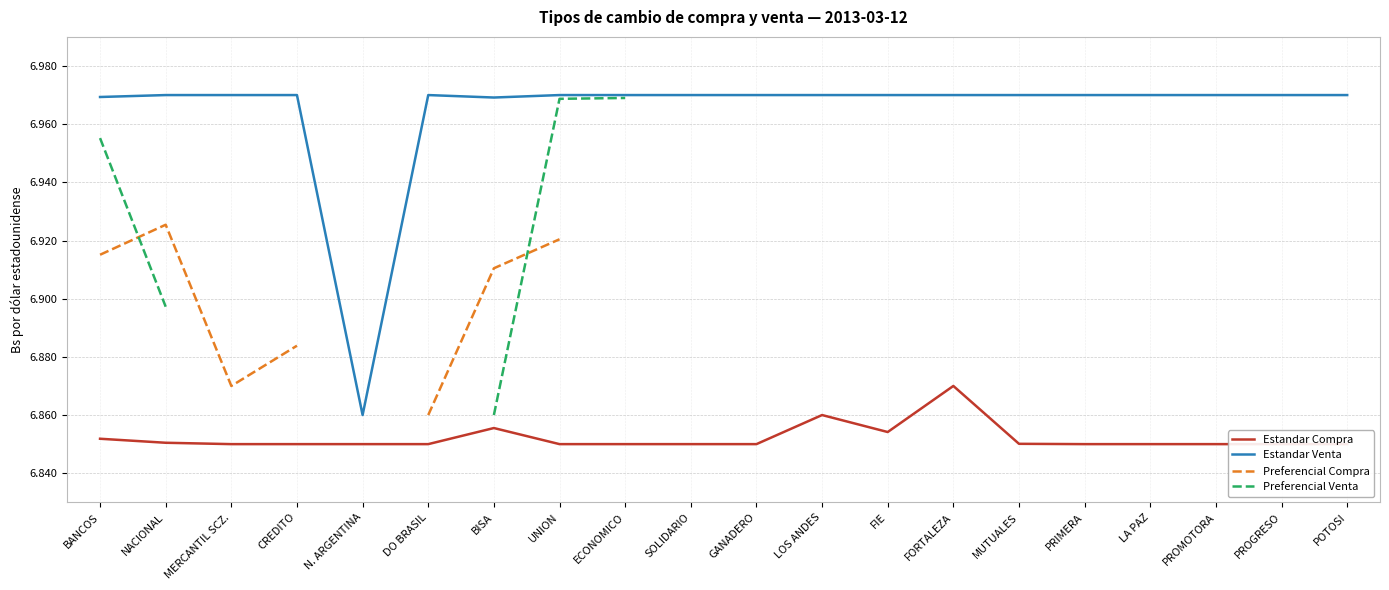

At which category does the chart reach its minimum across all series?

DO BRASIL